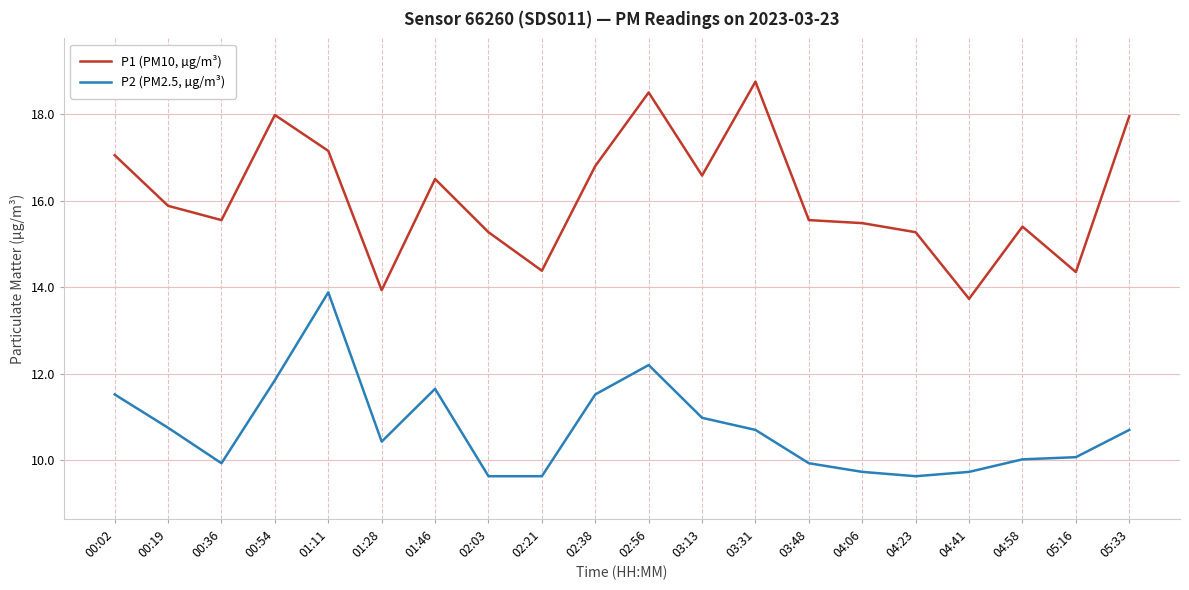

What position from the left is 03:48?

14